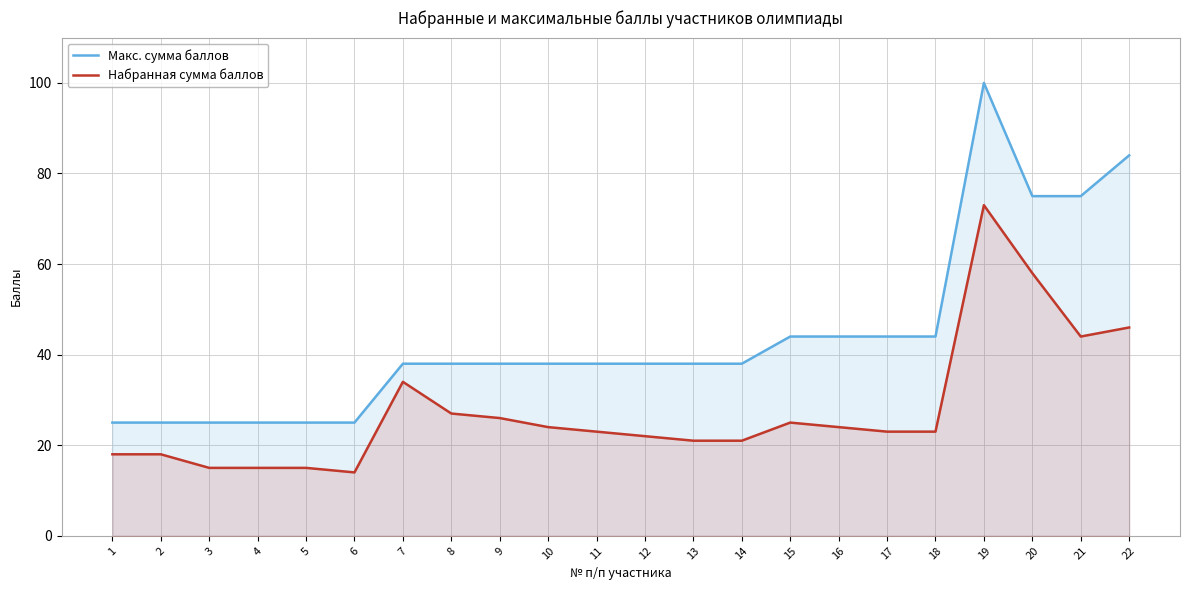

Reading left to right, transcribe all the data shown in this chart.

Макс. сумма баллов: 25	25	25	25	25	25	38	38	38	38	38	38	38	38	44	44	44	44	100	75	75	84
Набранная сумма баллов: 18	18	15	15	15	14	34	27	26	24	23	22	21	21	25	24	23	23	73	58	44	46